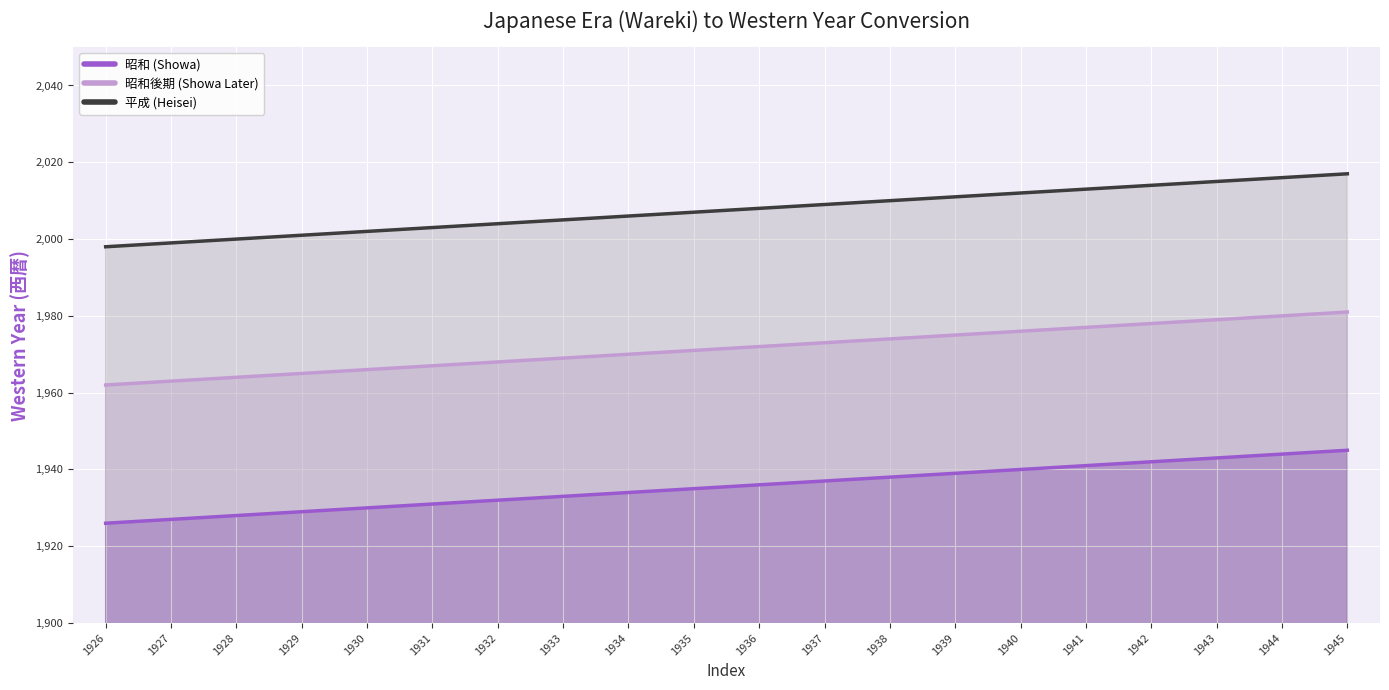

What is the difference between the maximum and second lowest values in the 昭和後期 (Showa Later) series?

18